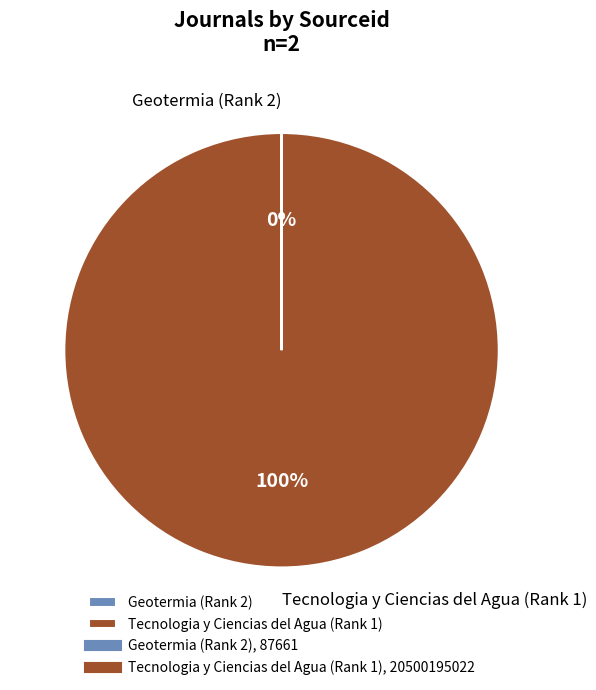

Is there any slice that represents more than half of the pie?

Yes